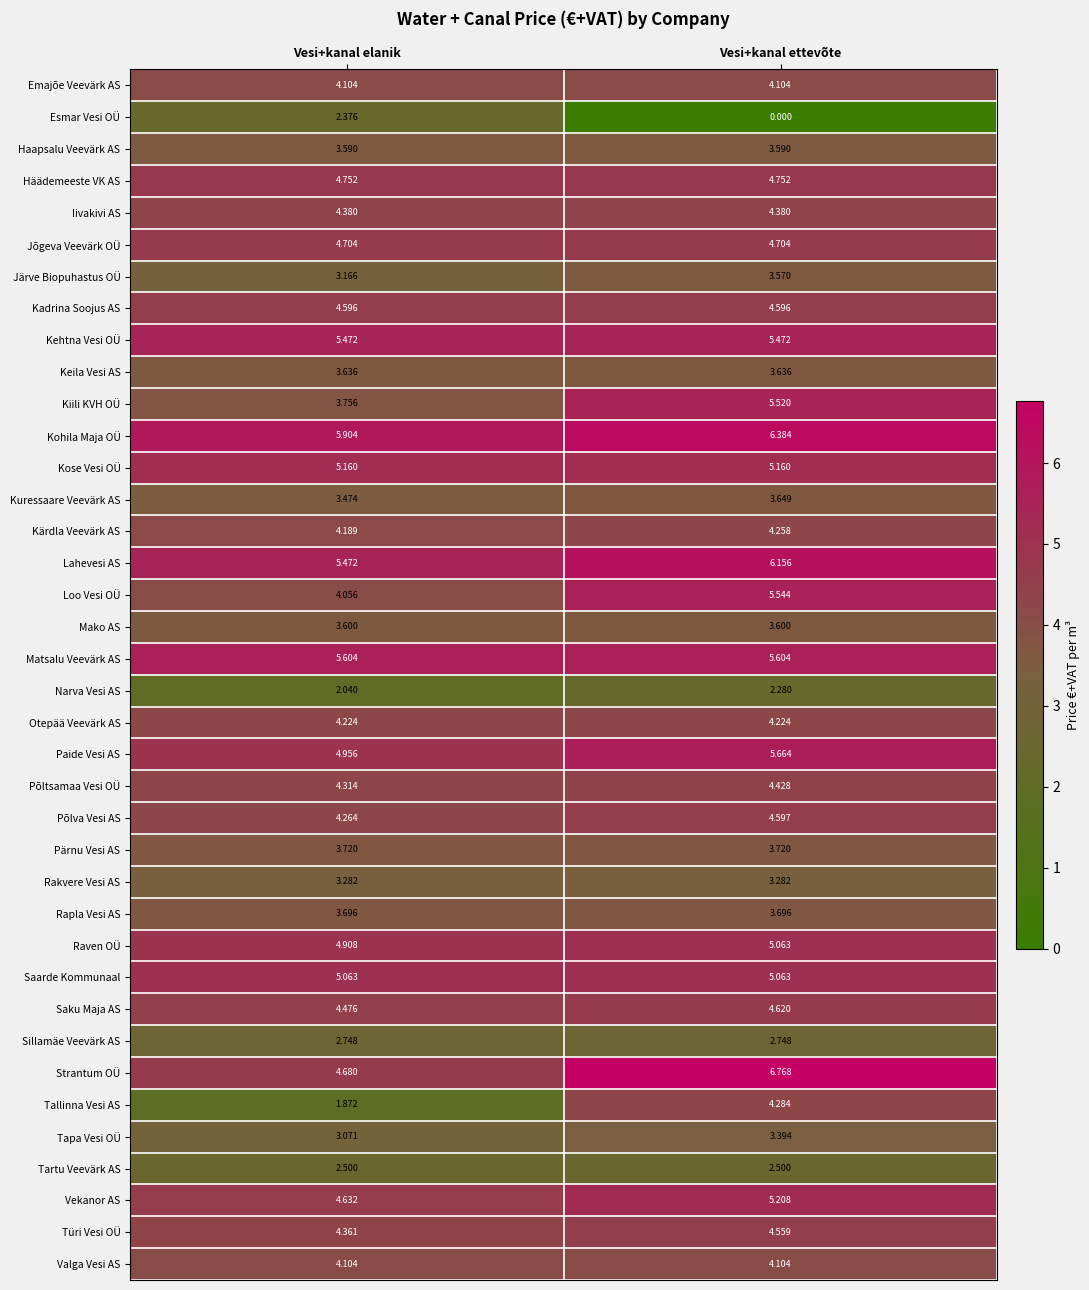

Which series changed the most between Vesi+kanal elanik and Vesi+kanal ettevõte?

Tallinna Vesi AS